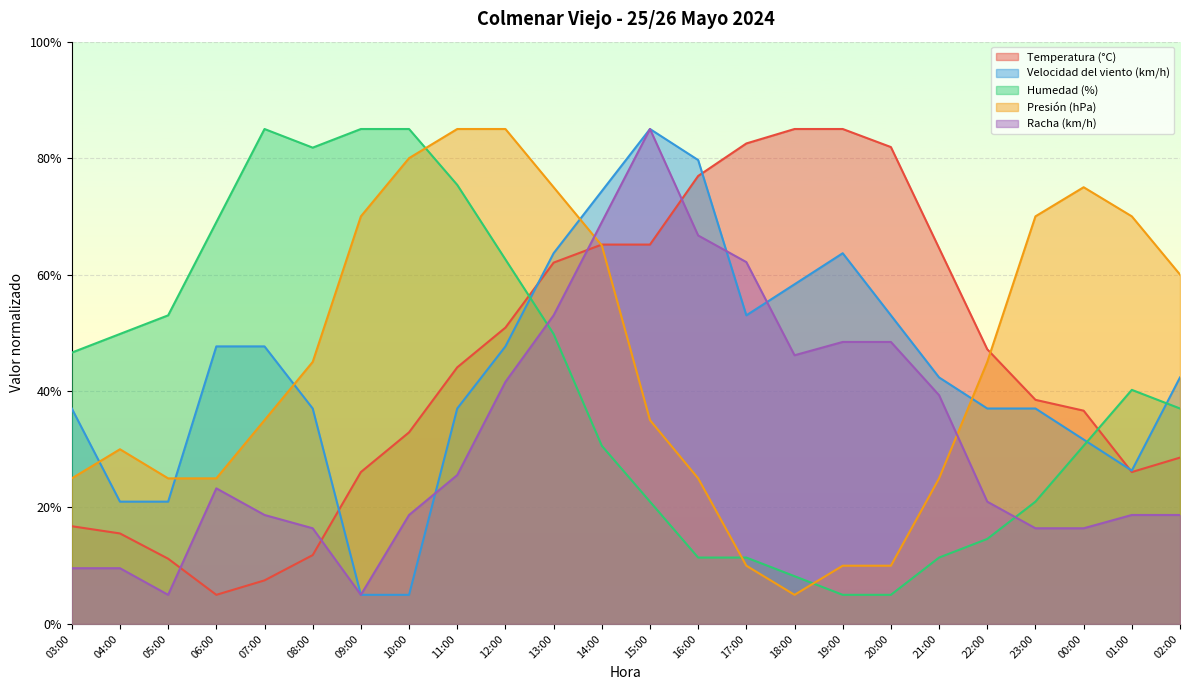

Read the Racha (km/h) value at 09:00.

5.0